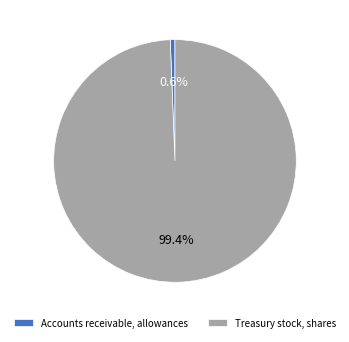

How much of the chart is everything except Accounts receivable, allowances?

99.4%